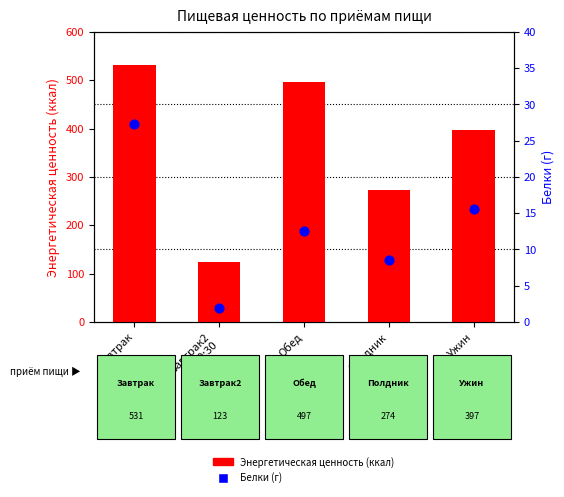

Which series has the largest total across all categories?

Энергетическая
ценность (ккал)